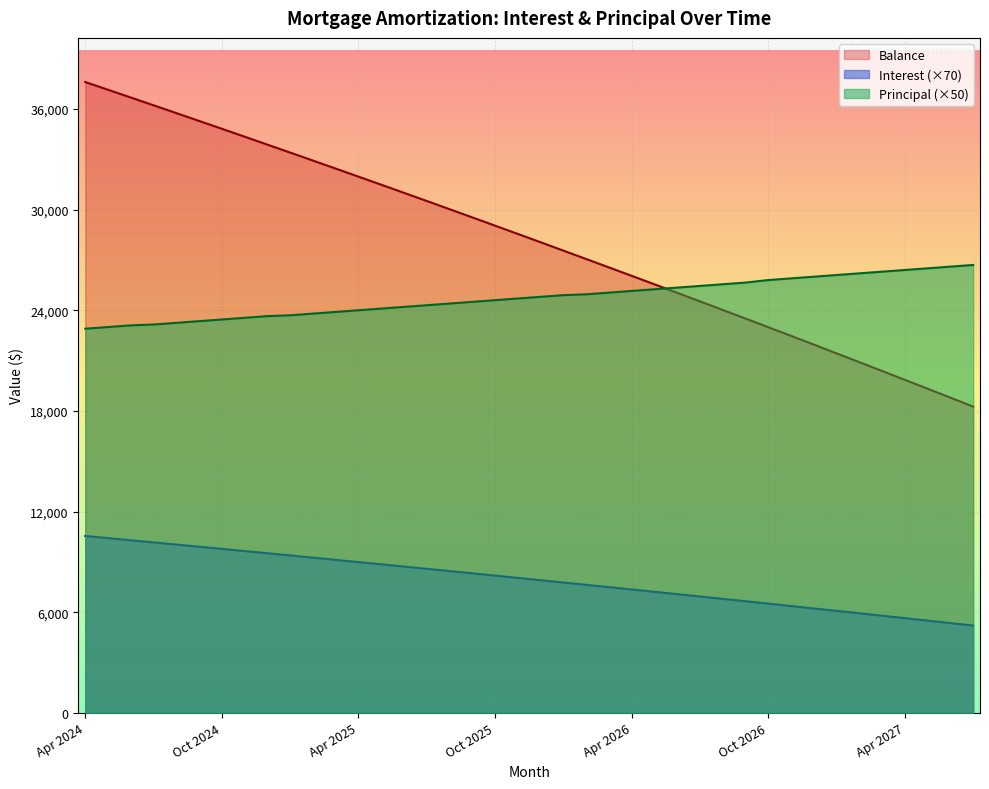

The value of Principal at Aug 2025 is 24400.0. True or false?

True